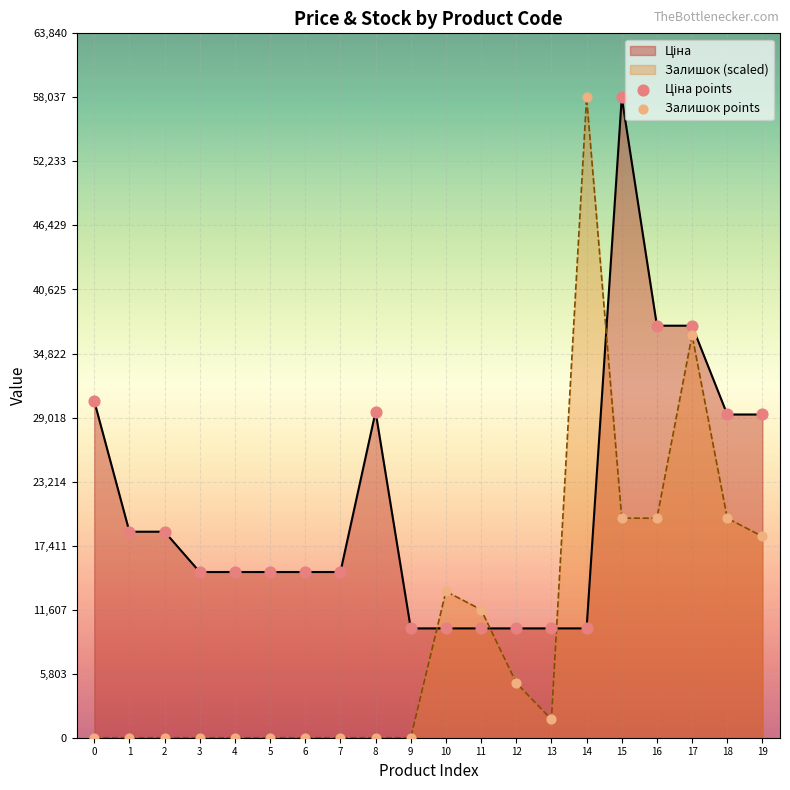

What is the total value across all series at 15?

77935.4